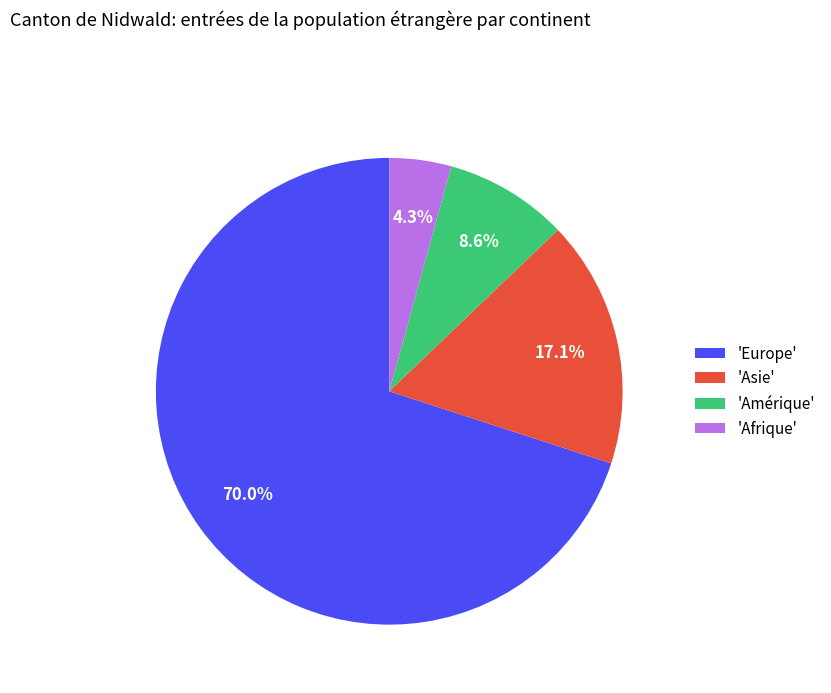

Which category has the biggest portion of the pie?

'Europe'